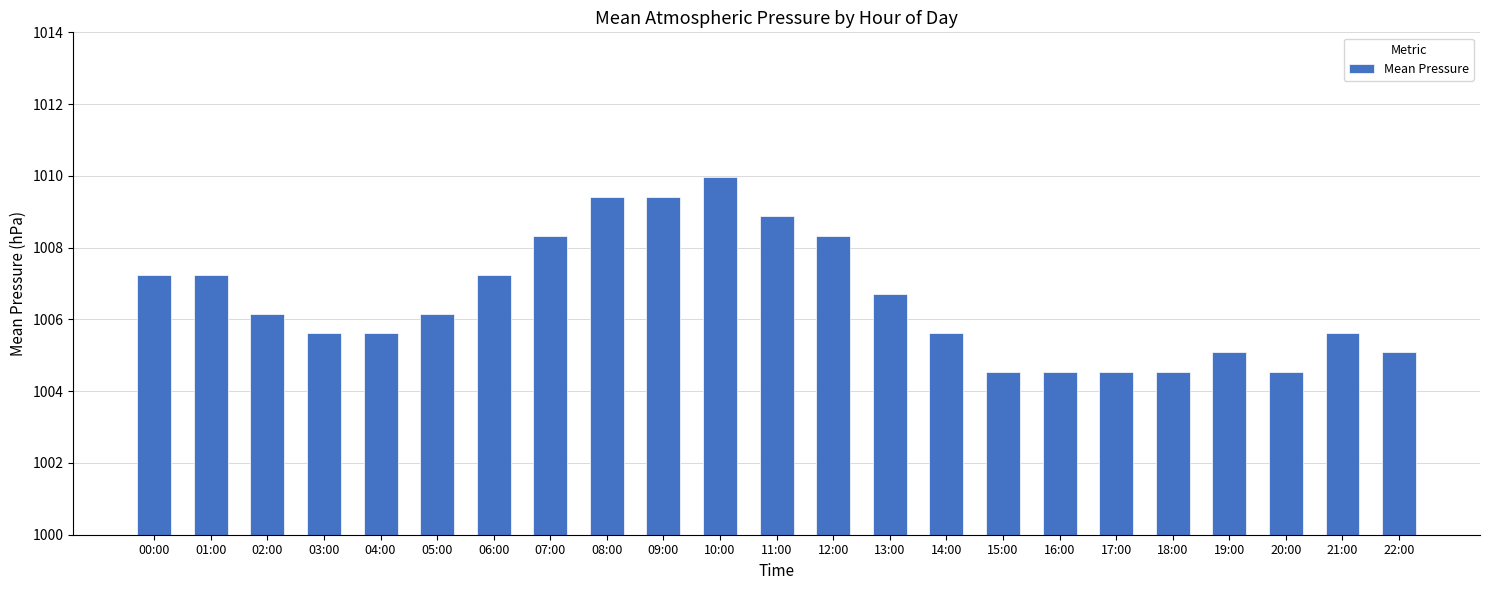

Are the bars grouped side by side (vs. stacked)?

No